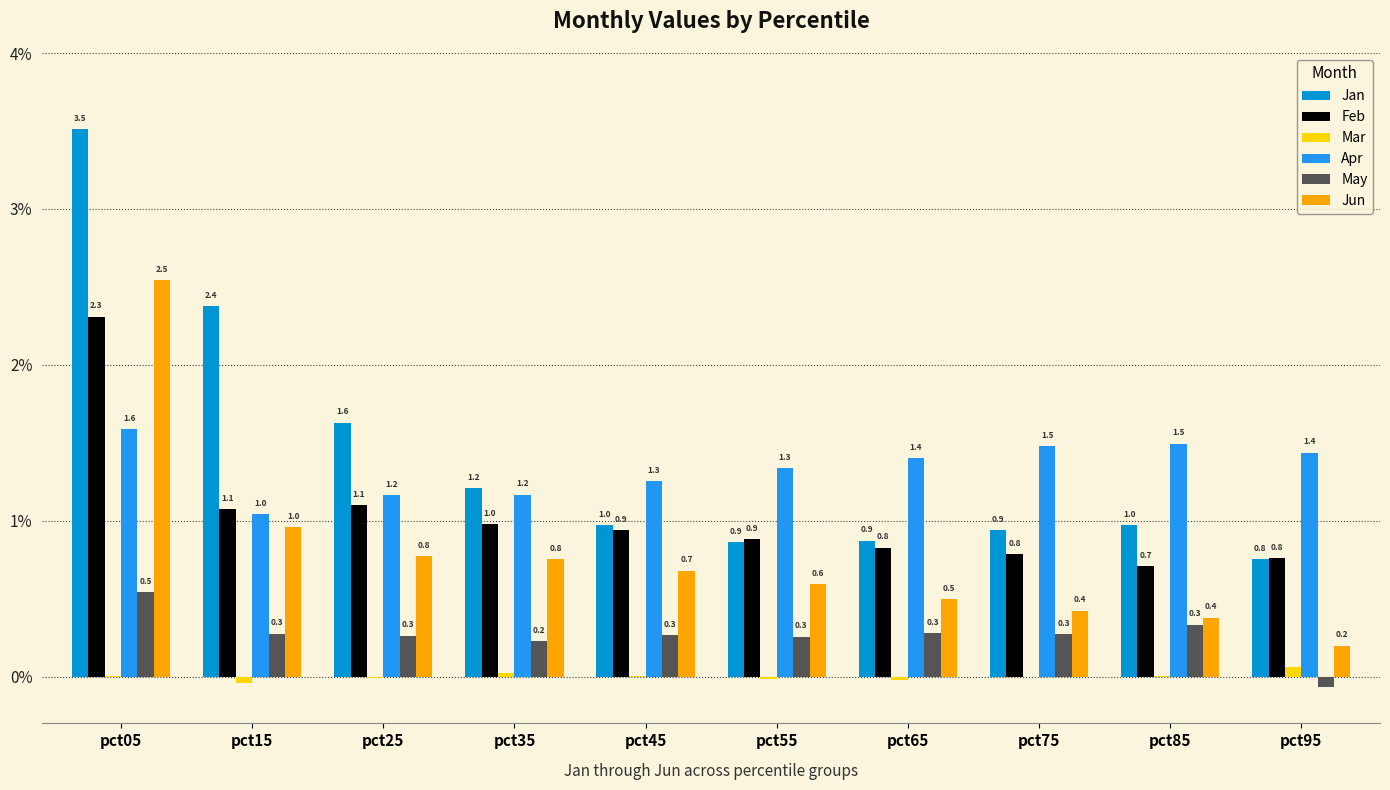

Is the value of Jan at pct75 greater than the value of Jun at pct05?

No